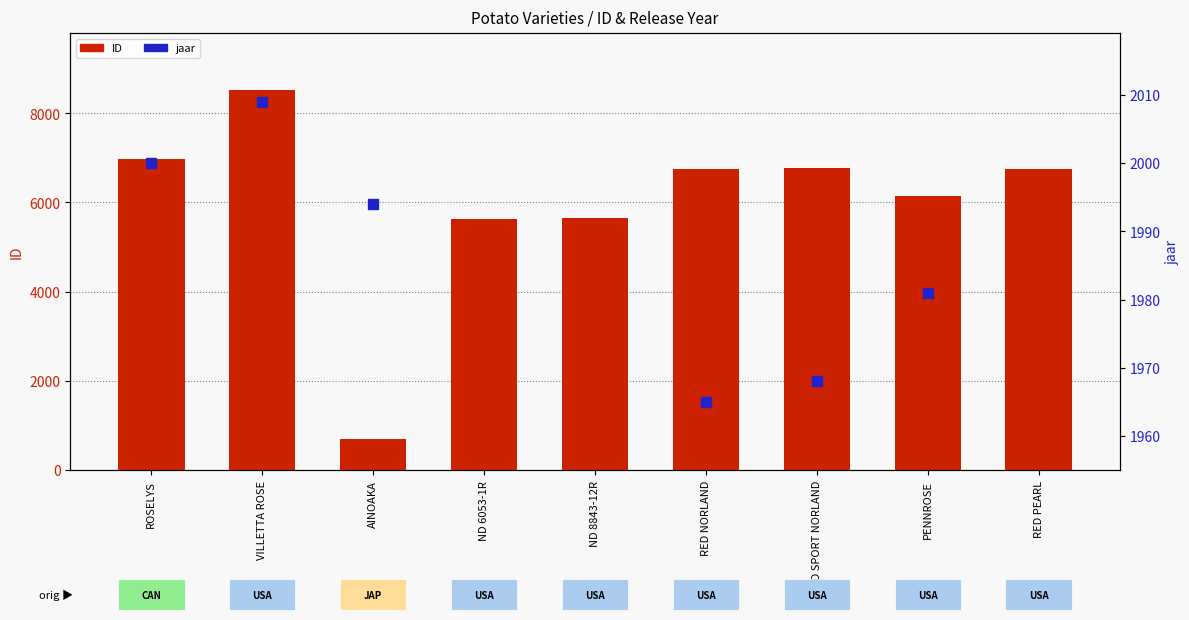

Rank the categories by ID value from highest to lowest.

VILLETTA ROSE, ROSELYS, RED SPORT NORLAND, RED PEARL, RED NORLAND, PENNROSE, ND 8843-12R, ND 6053-1R, AINOAKA